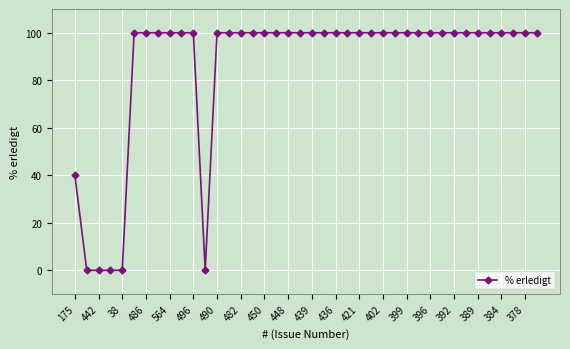

What is the maximum value shown in the chart?

100